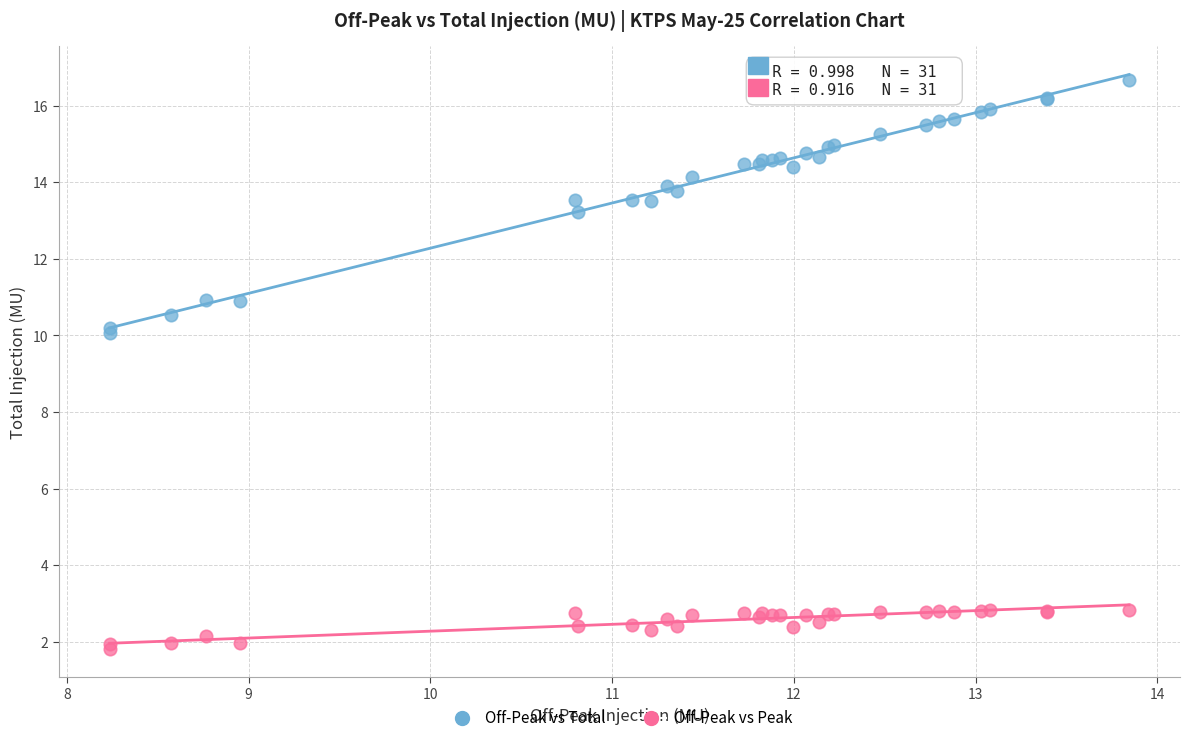

What are all the series names shown in the legend?

Off-Peak vs Total, Off-Peak vs Peak